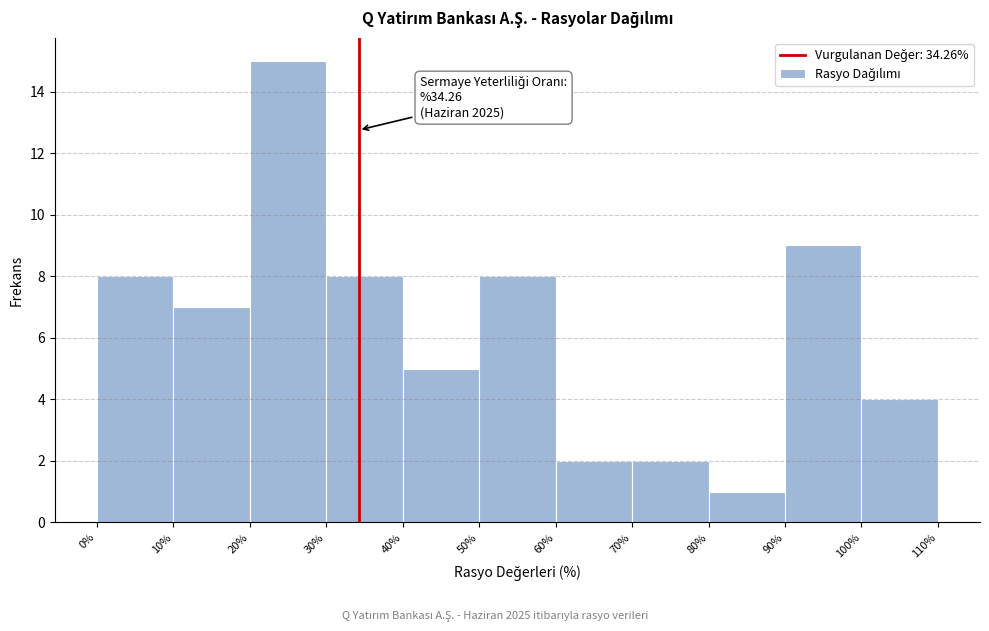

Which range on the x-axis has the tallest bar?

20% to 30%